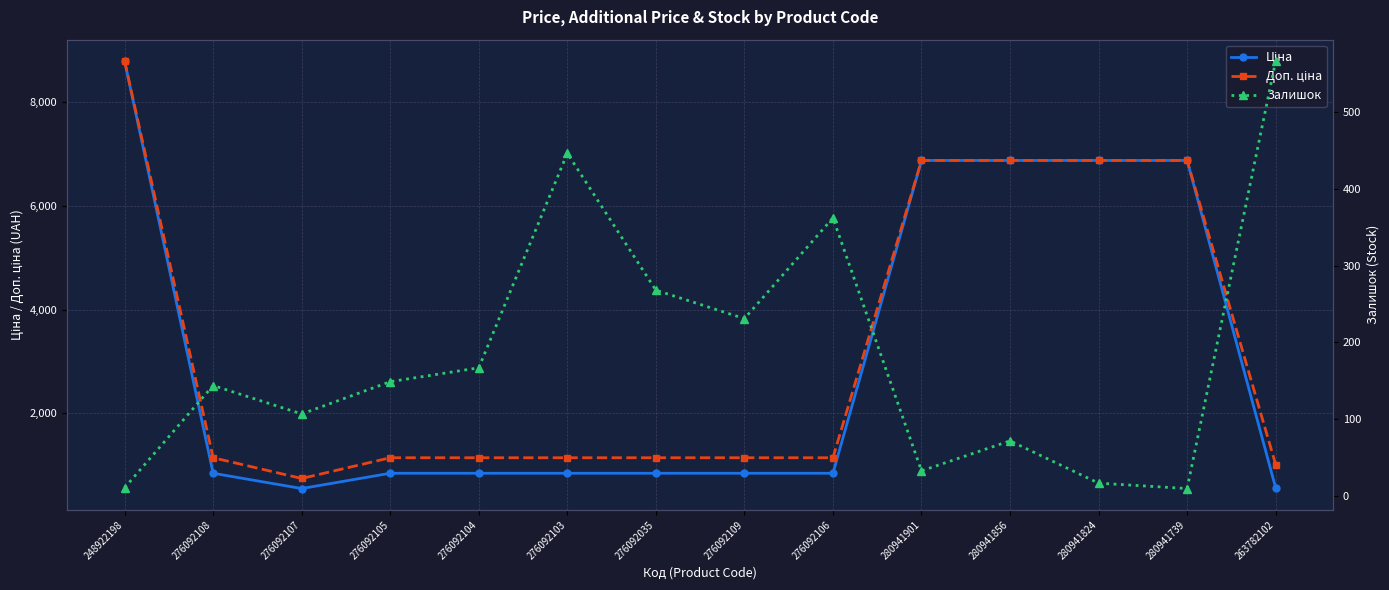

Reading left to right, transcribe all the data shown in this chart.

Ціна: 8797.6	842.8	547.8	842.8	842.8	842.8	842.8	842.8	842.8	6879.5	6879.5	6879.5	6879.5	560.2
Доп. ціна: 8797.6	1142.1	742.0	1142.1	1142.1	1142.1	1142.1	1142.1	1142.1	6879.5	6879.5	6879.5	6879.5	1011.0
Залишок: 11.0	144.0	107.0	149.0	167.0	446.0	268.0	231.0	362.0	33.0	72.0	17.0	10.0	566.0